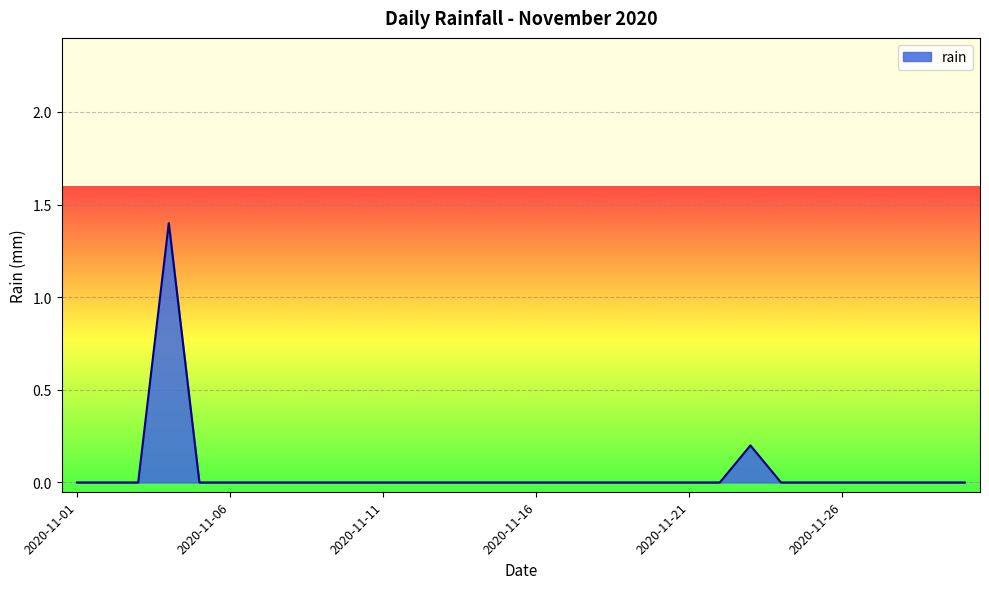

What is the difference between the maximum and minimum values?

1.4